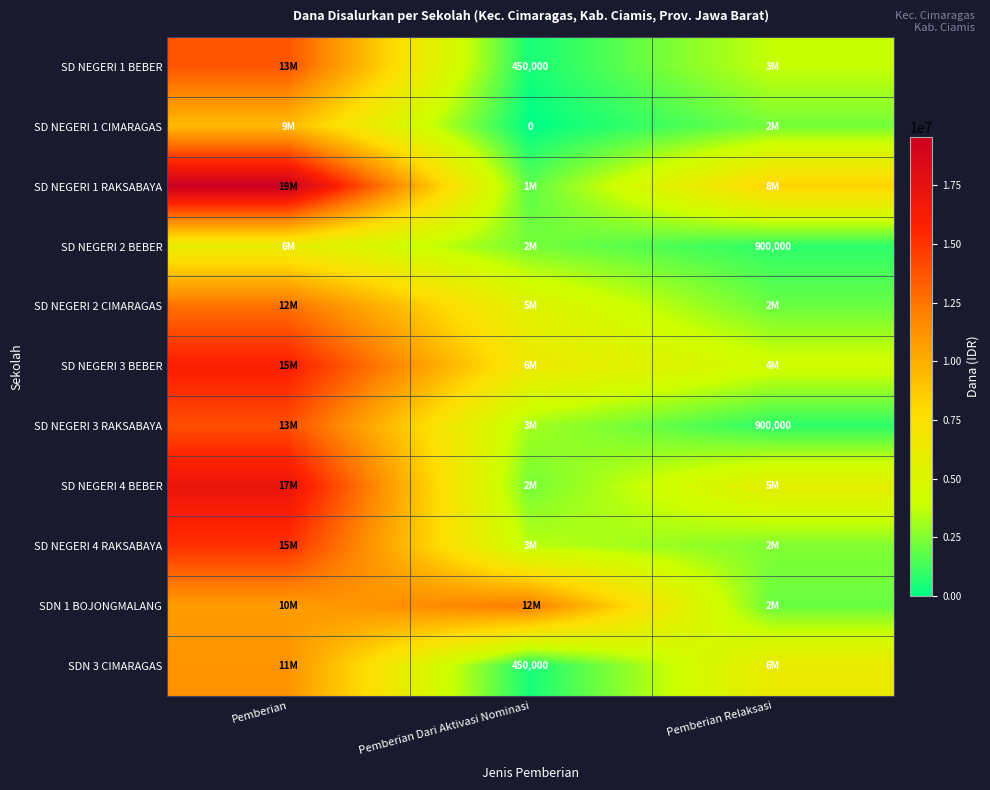

What is the spread (max minus min) of values at Pemberian Dari Aktivasi Nominasi?

12150000